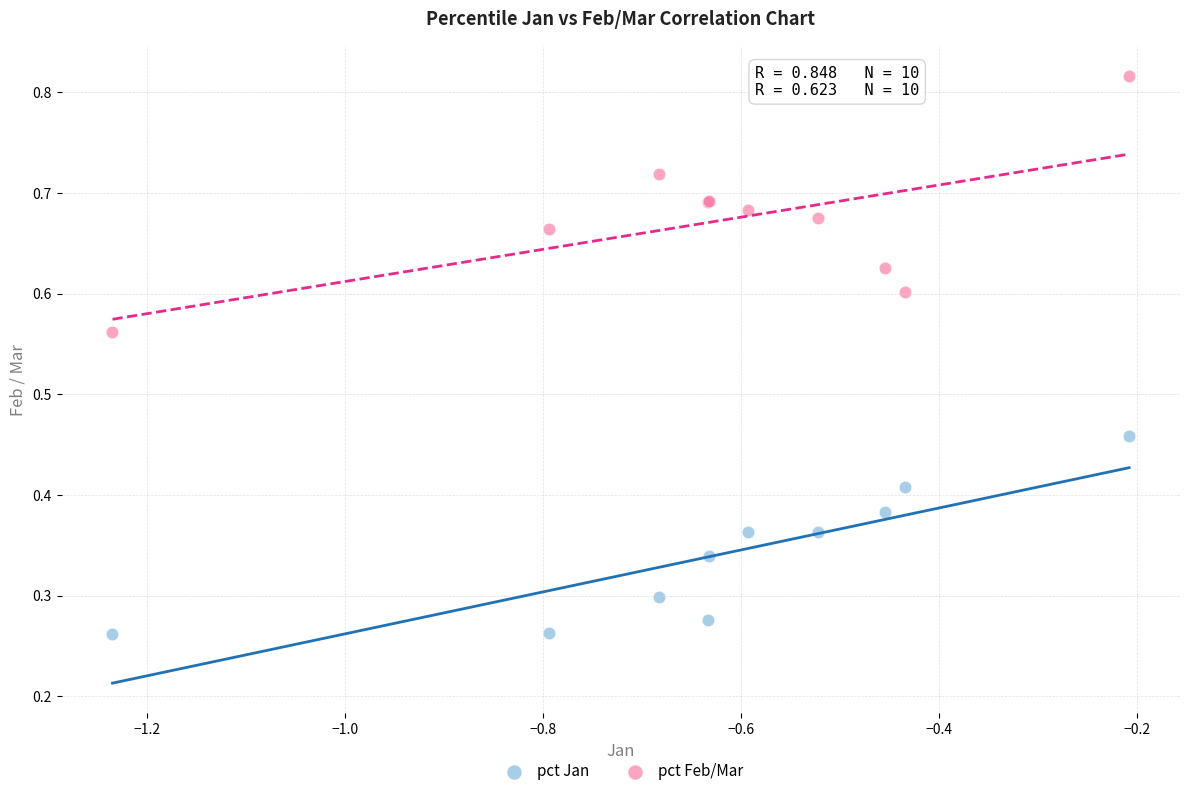

Which series contains the lowest Y value?

pct Jan